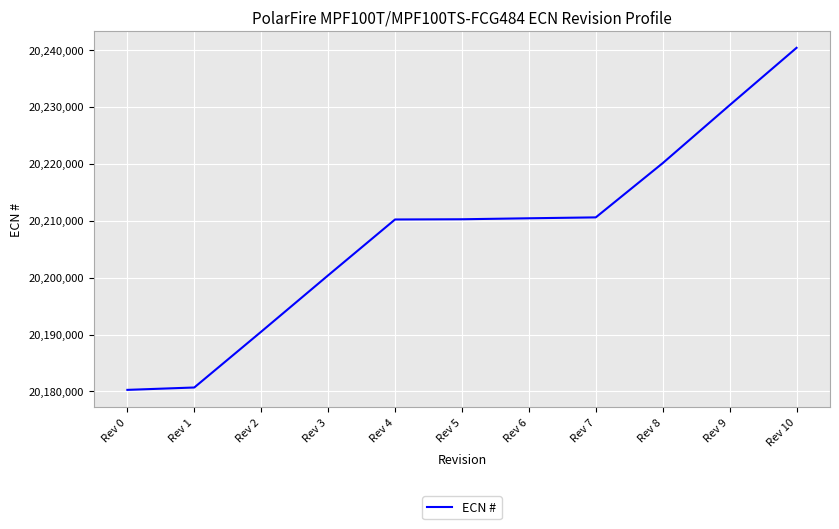

The chart shows a value of 36405053 at Rev 9. True or false?

False